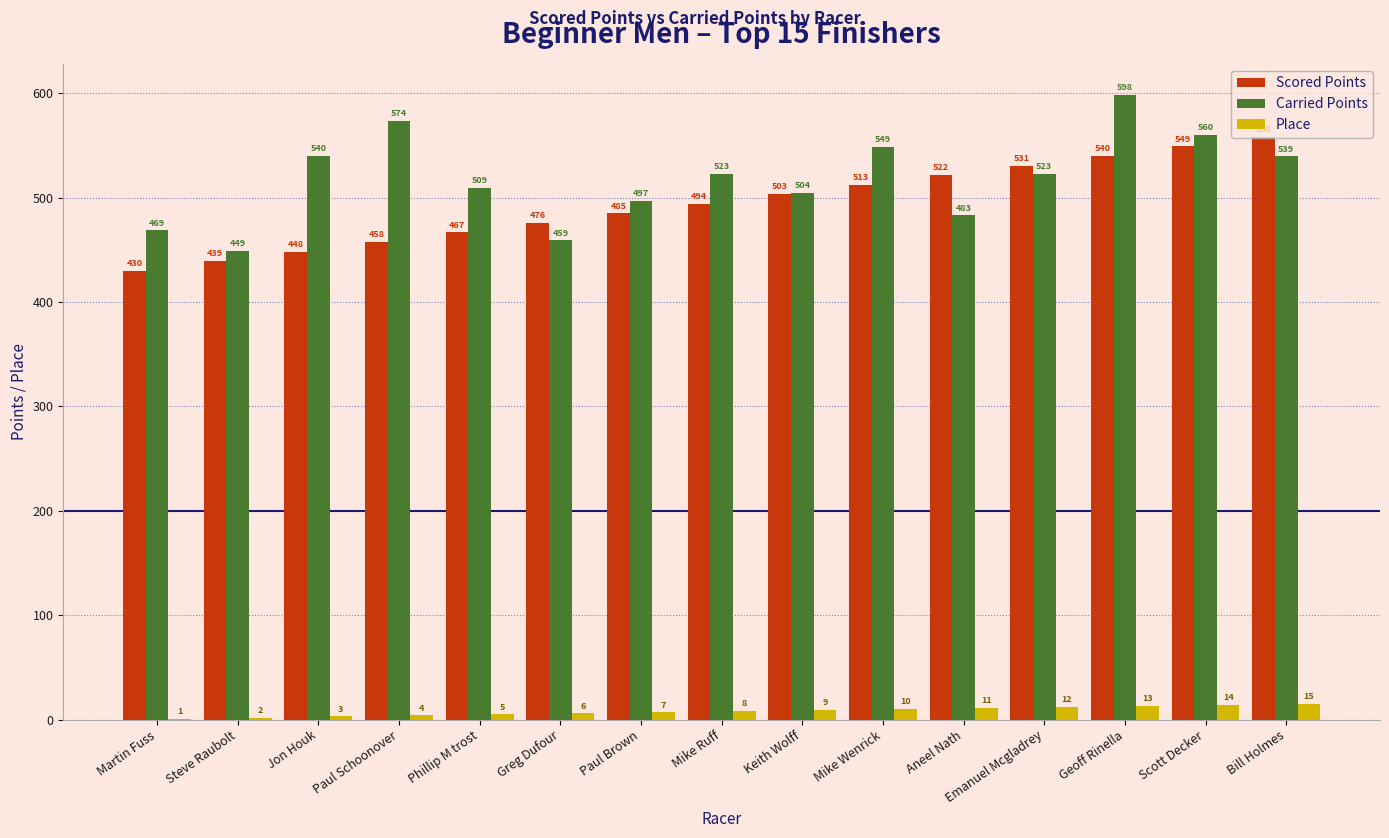

How many categories are shown in the chart?

15